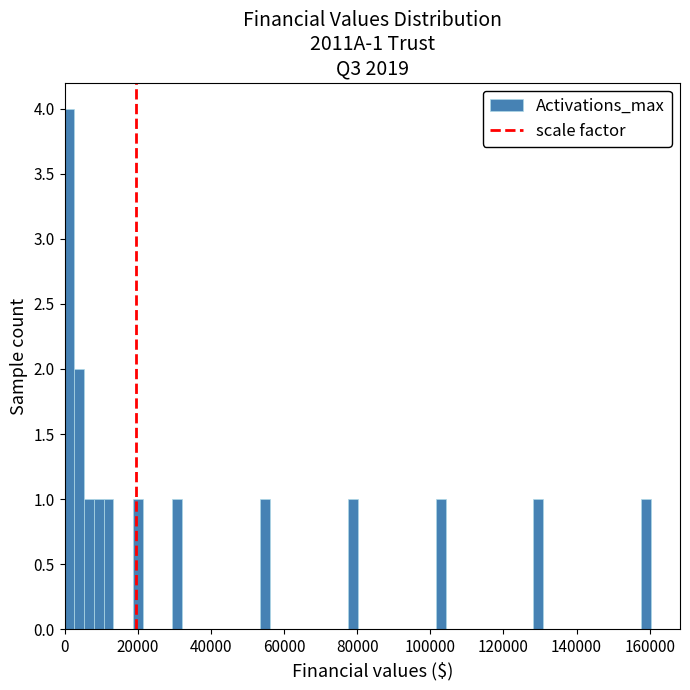

Read against the x-axis, roughly where is the centre of the tallest bar?

2000